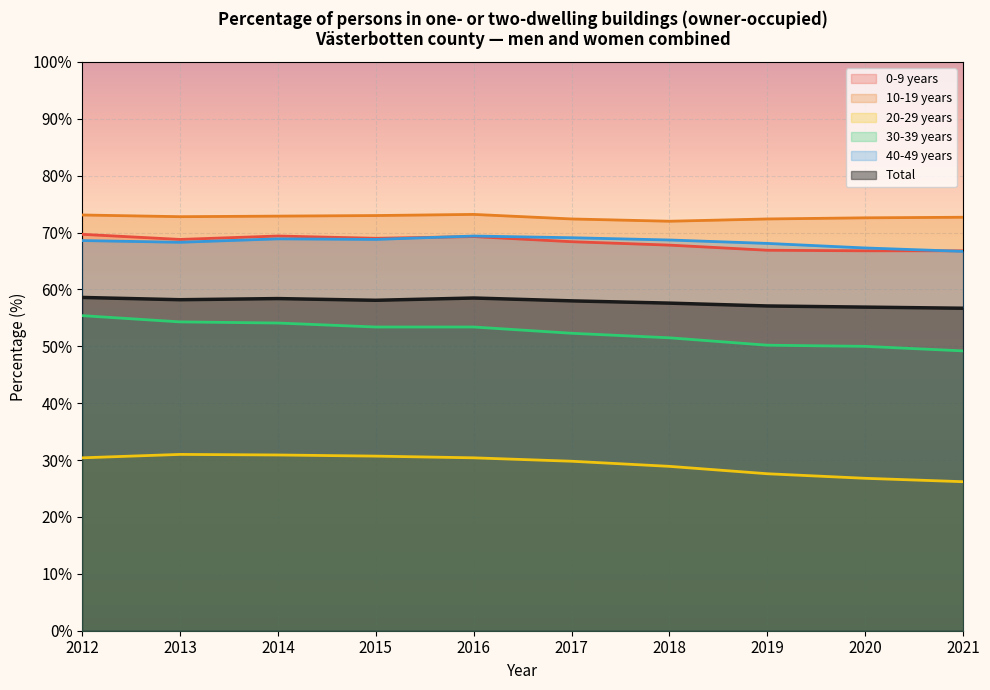

Reading left to right, what are all the values shown in this chart?

0-9 years: 69.7	68.8	69.4	69.0	69.3	68.4	67.8	66.9	66.8	66.8
10-19 years: 73.1	72.8	72.9	73.0	73.2	72.4	72.0	72.4	72.6	72.7
20-29 years: 30.4	31.0	30.9	30.7	30.4	29.8	28.9	27.6	26.8	26.2
30-39 years: 55.4	54.3	54.1	53.4	53.4	52.3	51.5	50.2	50.0	49.2
40-49 years: 68.6	68.3	68.9	68.8	69.4	69.1	68.7	68.1	67.3	66.7
Total: 58.6	58.2	58.4	58.1	58.5	58.0	57.6	57.1	56.9	56.7